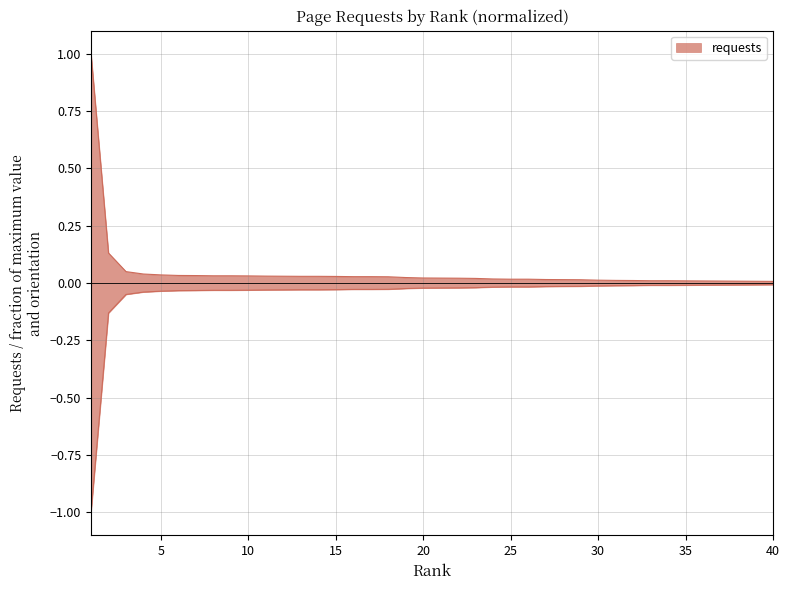

How many lines are shown in the chart?

1